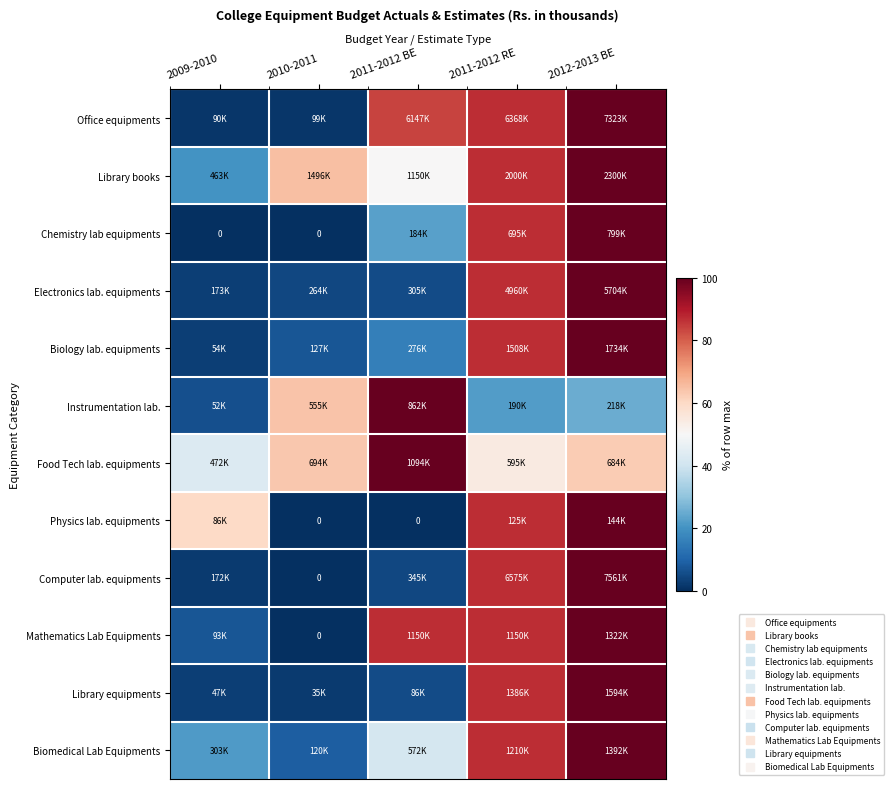

How many distinct data groups are displayed?

12